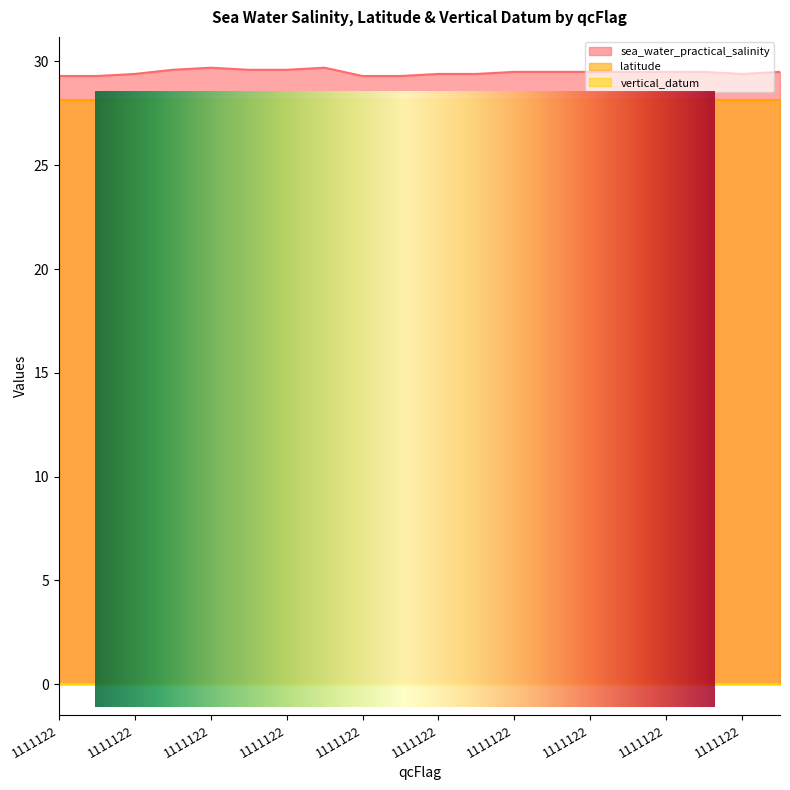

True or false: latitude has more than 2 interior local peaks.

False